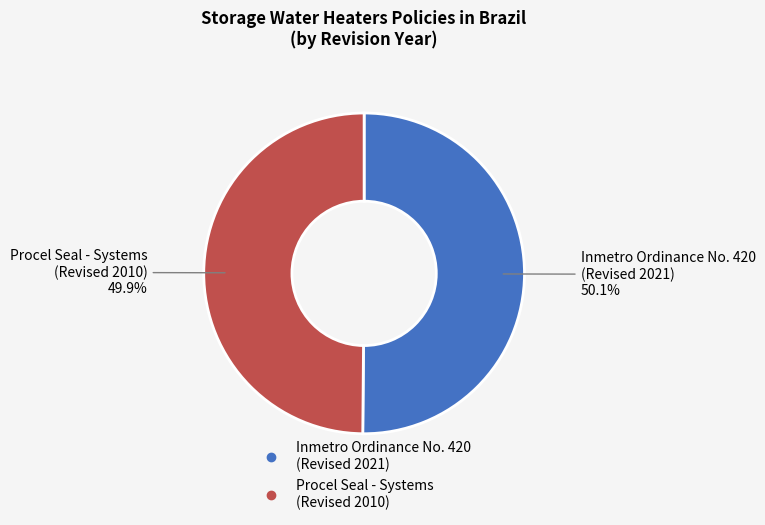

What is the ratio of the value at Inmetro Ordinance No. 420 (Revised 2021) to the value at Procel Seal - Systems (Revised 2010)?

1.0